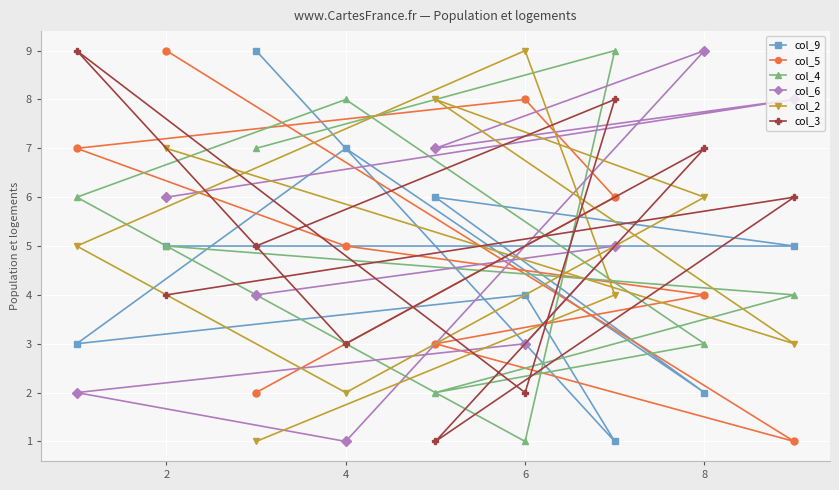

True or false: col_2 has more than 0 points higher than both neighbors.

True